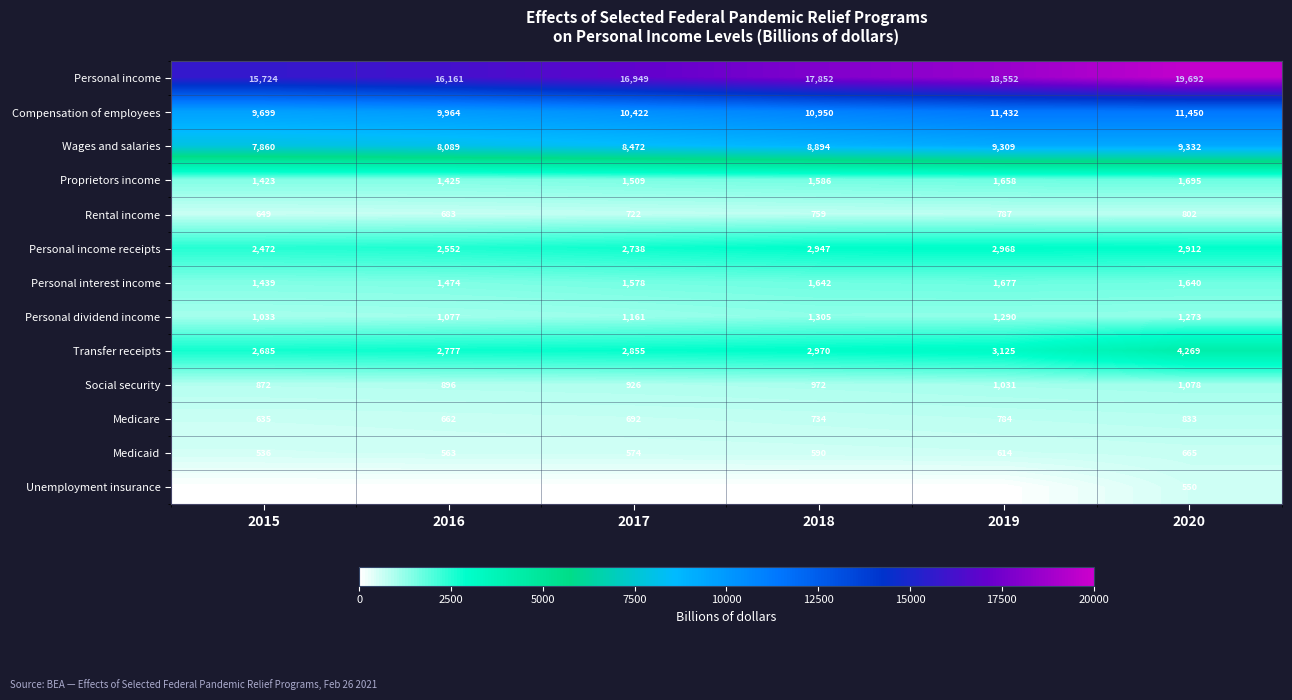

Read the Personal income value at 2018, to the nearest 50.

17850